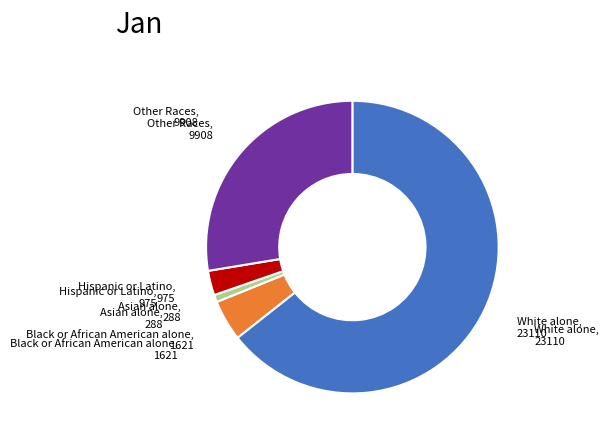

Is there any slice that represents more than half of the pie?

Yes